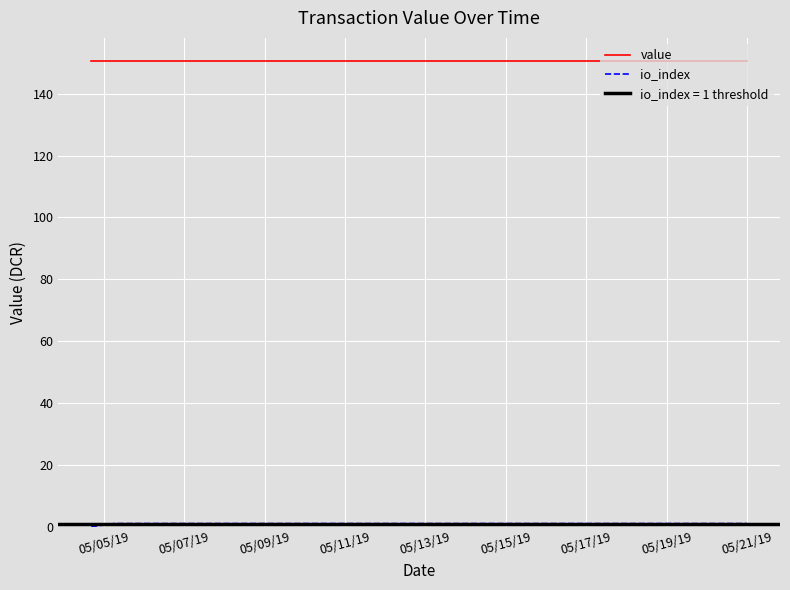

The value of io_index at 05/13/19 is 0.5. True or false?

False